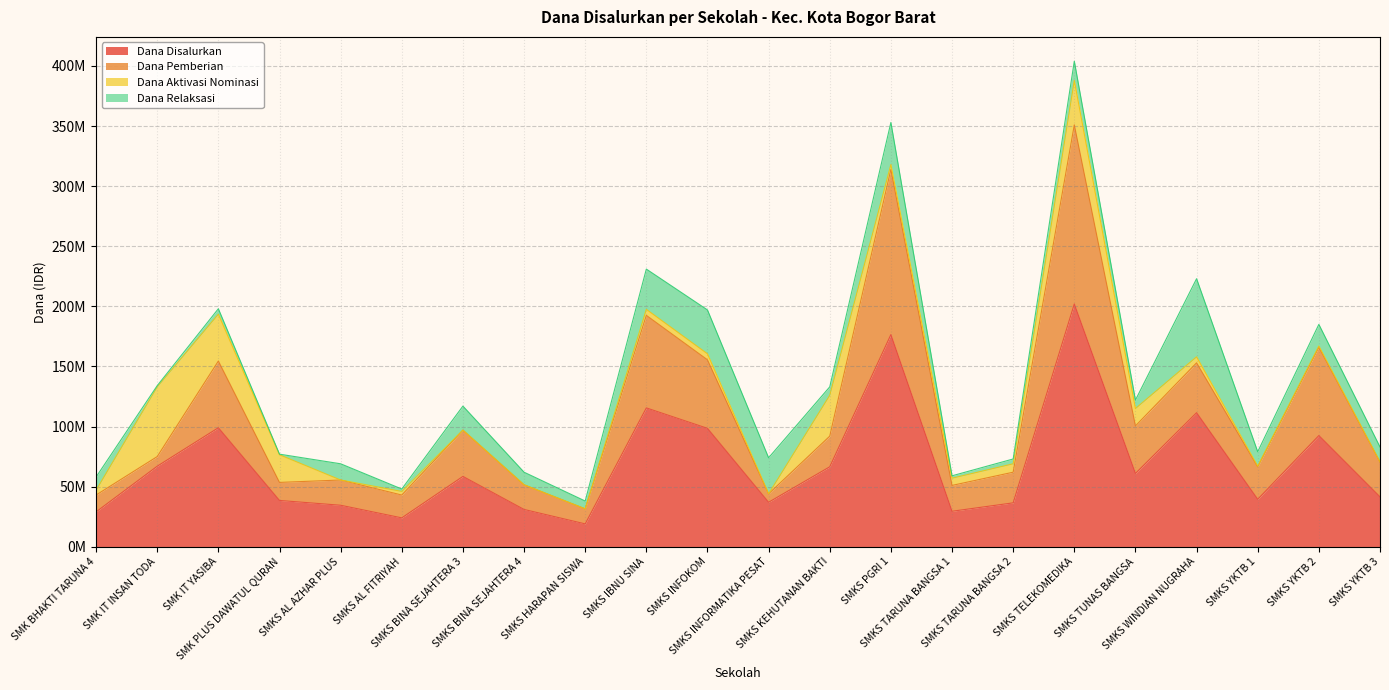

Is the value of Dana Pemberian at SMKS KEHUTANAN BAKTI greater than the value of Dana Disalurkan at SMKS INFOKOM?

No